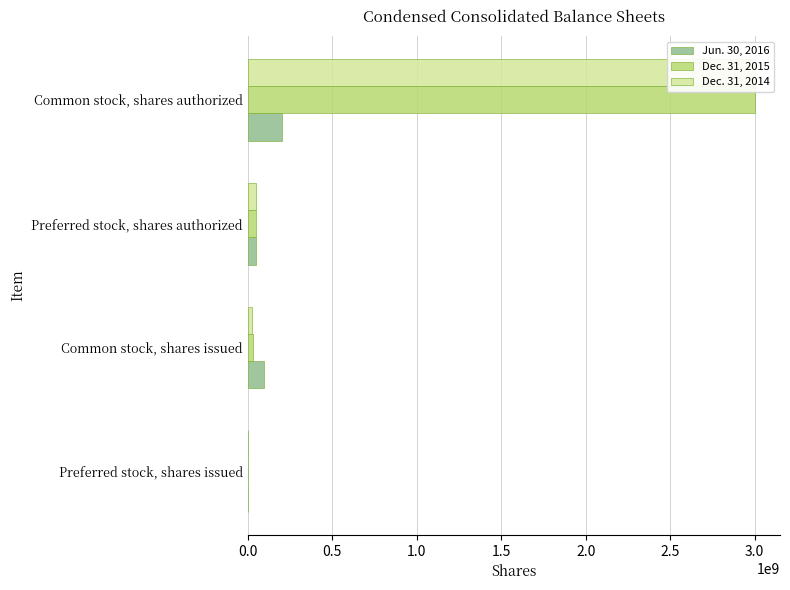

What is the minimum value for Dec. 31, 2014?

2400000